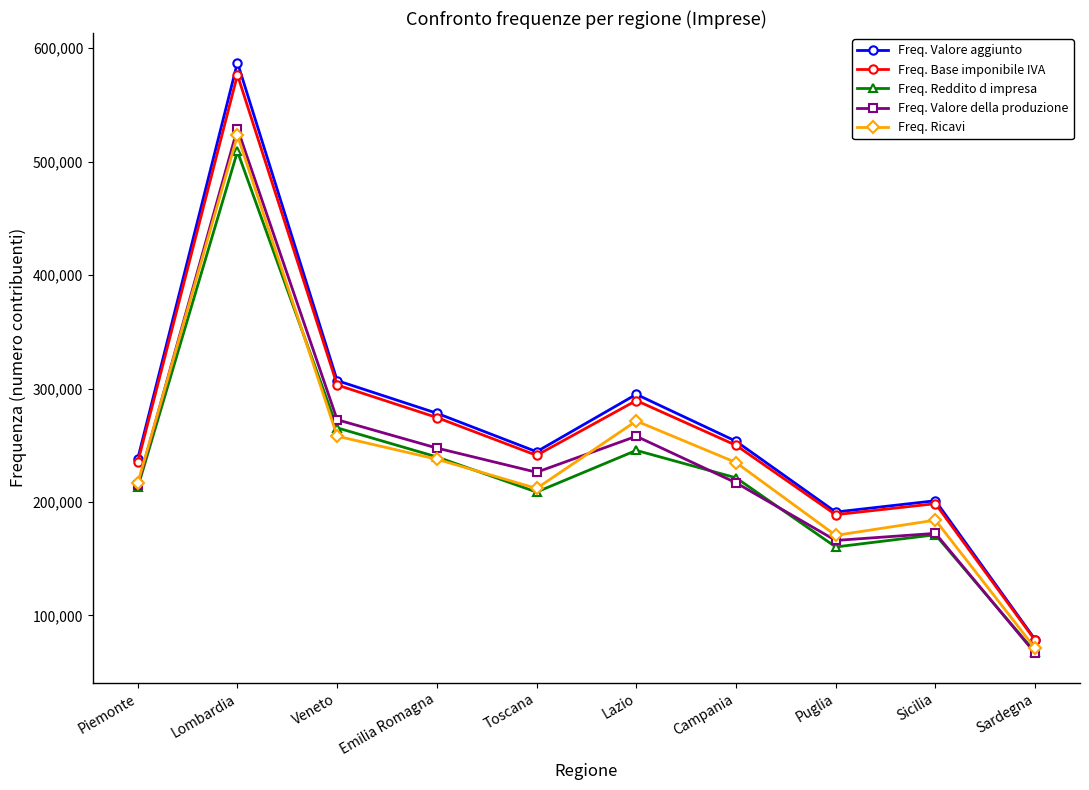

True or false: Freq. Valore aggiunto has more than 0 points higher than both neighbors.

True